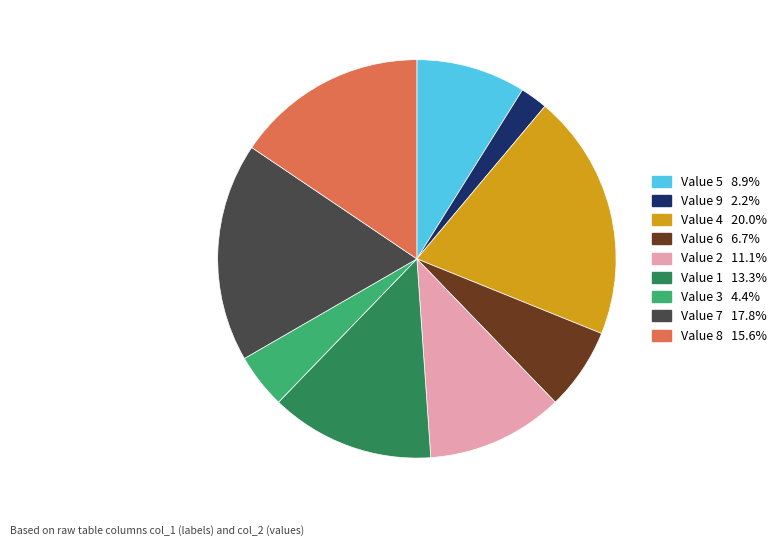

Does any single category account for the majority?

No